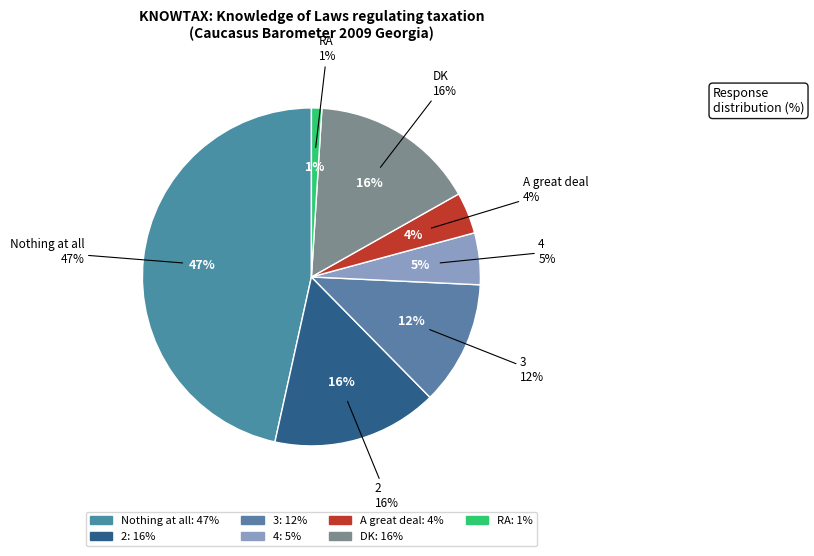

To the nearest percent, what portion does RA represent?

1%